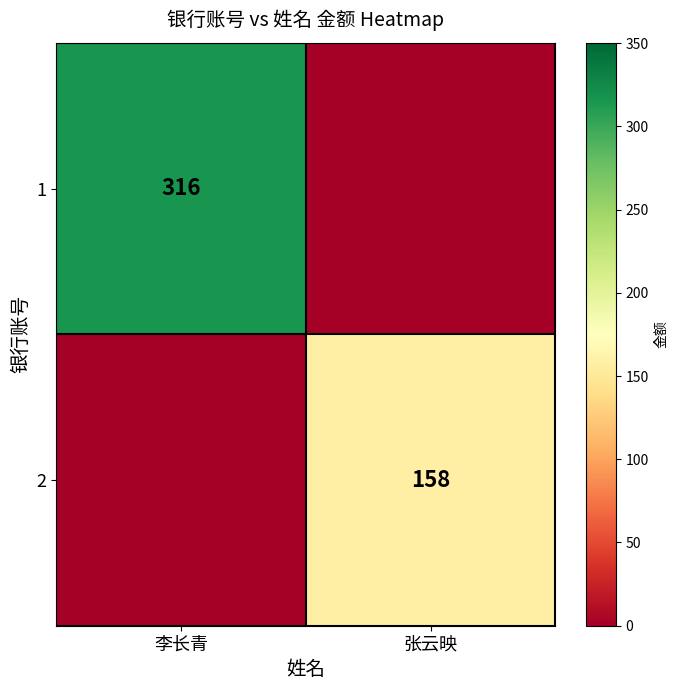

Is it true that 1 equals 316 at 李长青?

True